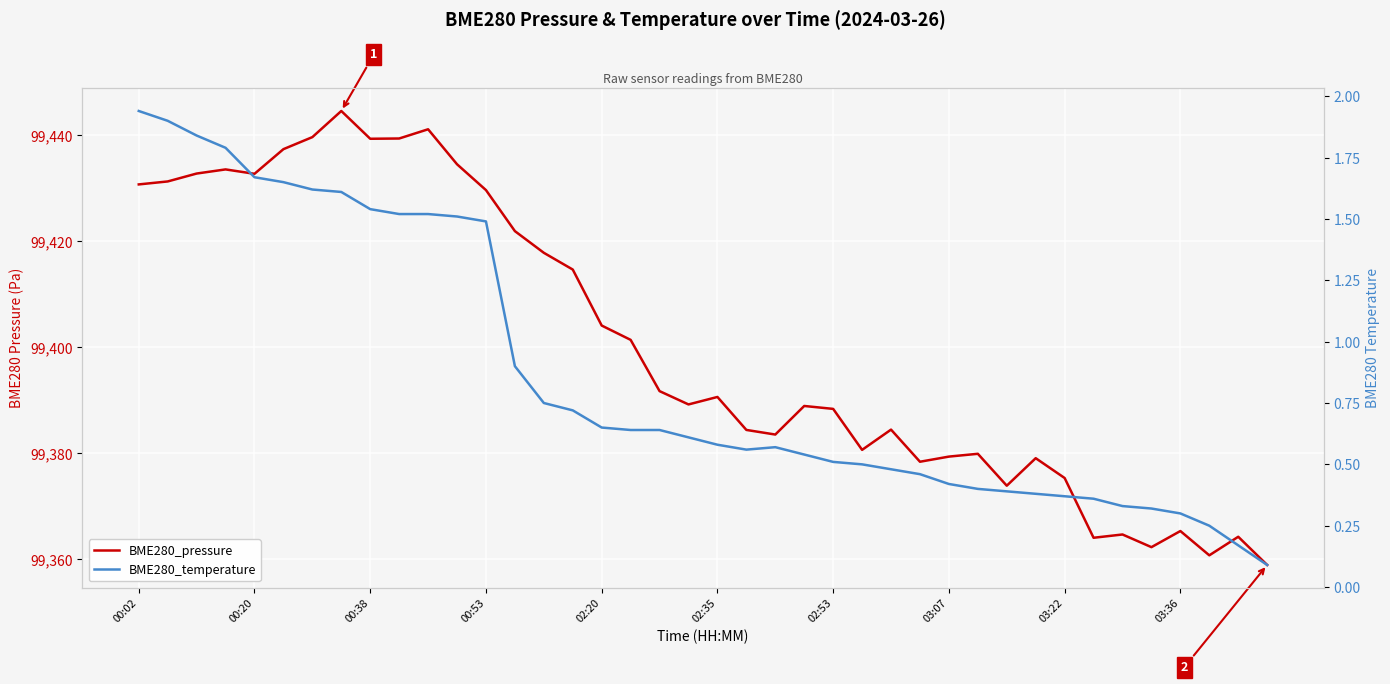

How many lines are shown in the chart?

2